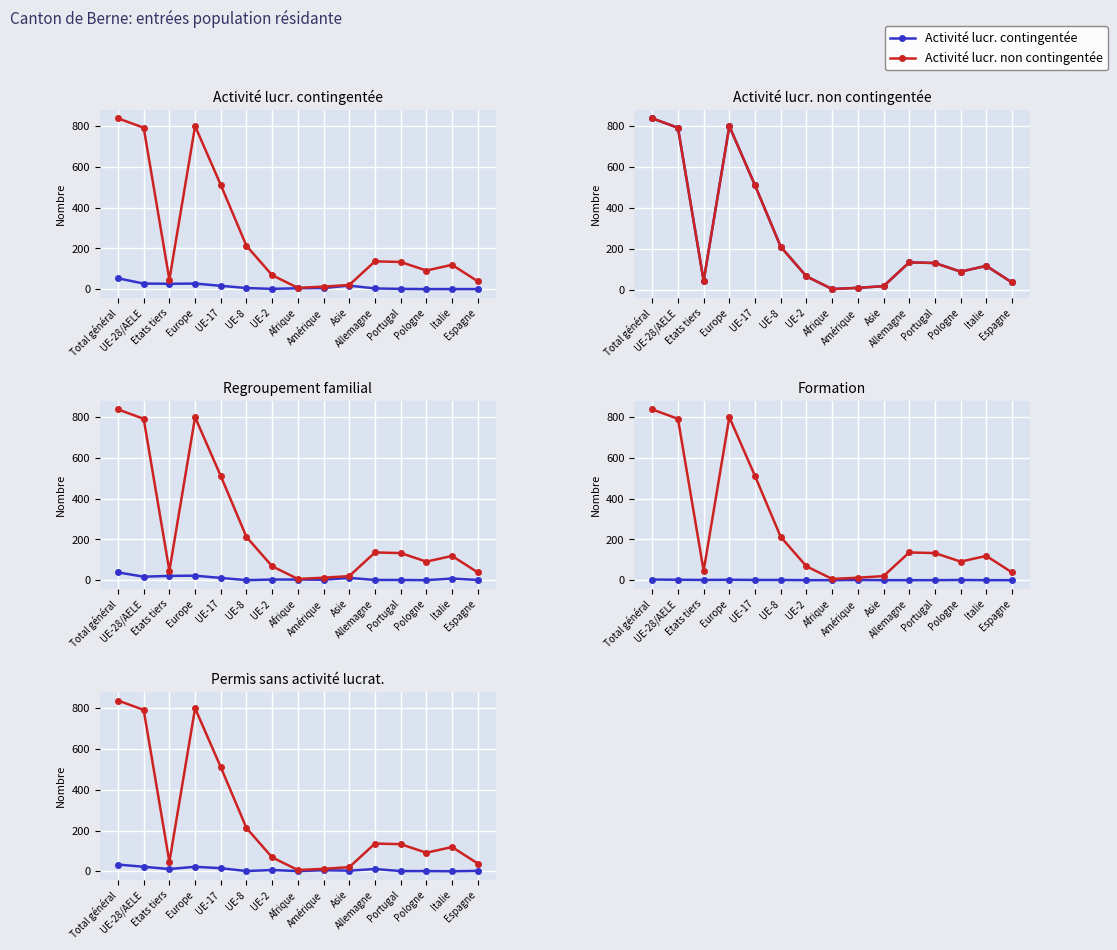

What is the label of the 9th point from the right?

UE-2